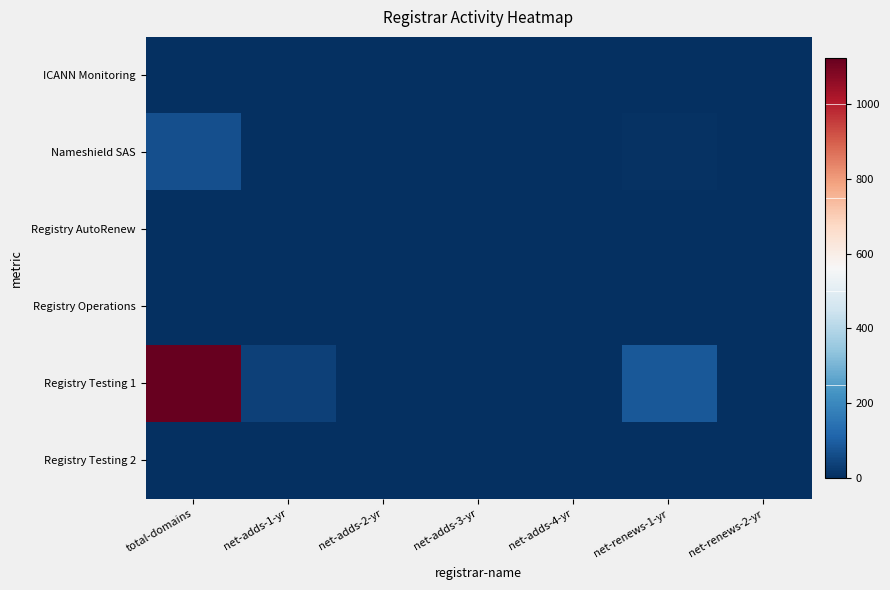

Reading right to left, list all the values displayed in this chart.

ICANN Monitoring: net-renews-2-yr=0	net-renews-1-yr=0	net-adds-4-yr=0	net-adds-3-yr=0	net-adds-2-yr=0	net-adds-1-yr=0	total-domains=1
Nameshield SAS: net-renews-2-yr=0	net-renews-1-yr=5	net-adds-4-yr=0	net-adds-3-yr=0	net-adds-2-yr=0	net-adds-1-yr=3	total-domains=68
Registry AutoRenew: net-renews-2-yr=0	net-renews-1-yr=0	net-adds-4-yr=0	net-adds-3-yr=0	net-adds-2-yr=0	net-adds-1-yr=0	total-domains=0
Registry Operations: net-renews-2-yr=0	net-renews-1-yr=0	net-adds-4-yr=0	net-adds-3-yr=0	net-adds-2-yr=0	net-adds-1-yr=0	total-domains=1
Registry Testing 1: net-renews-2-yr=0	net-renews-1-yr=87	net-adds-4-yr=0	net-adds-3-yr=0	net-adds-2-yr=0	net-adds-1-yr=39	total-domains=1124
Registry Testing 2: net-renews-2-yr=0	net-renews-1-yr=0	net-adds-4-yr=0	net-adds-3-yr=0	net-adds-2-yr=0	net-adds-1-yr=0	total-domains=1